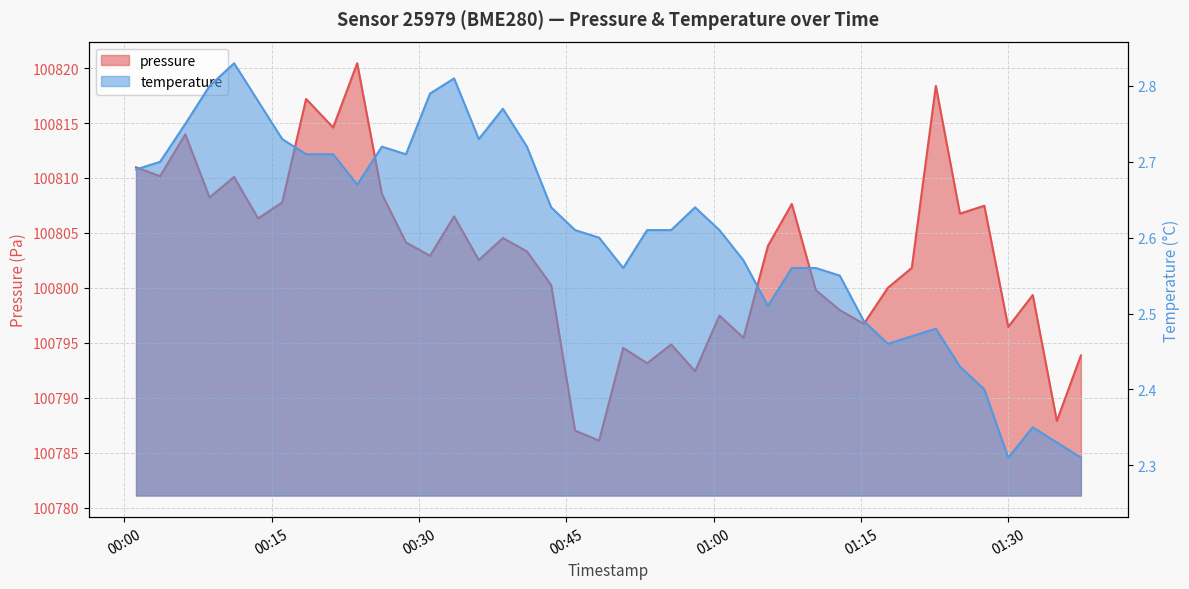

What is the approximate value of temperature at 2023-02-14T01:32:29?

2.4